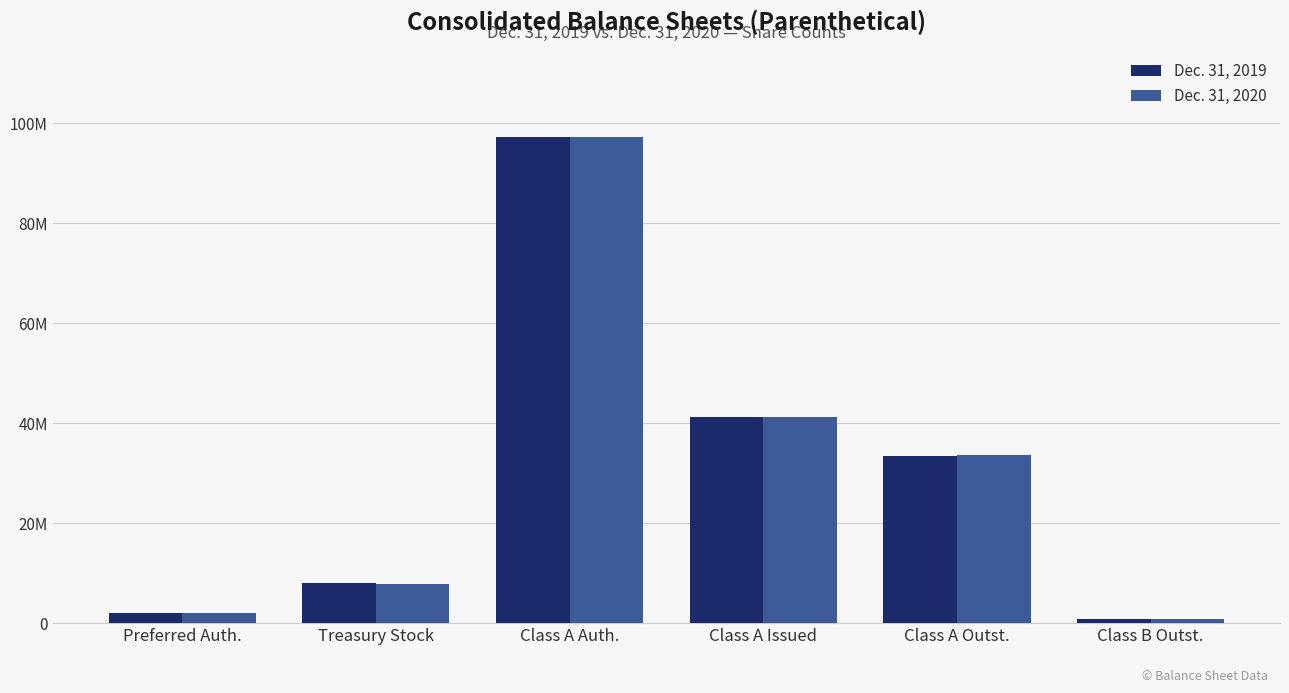

What are all the series names shown in the legend?

Dec. 31, 2019, Dec. 31, 2020